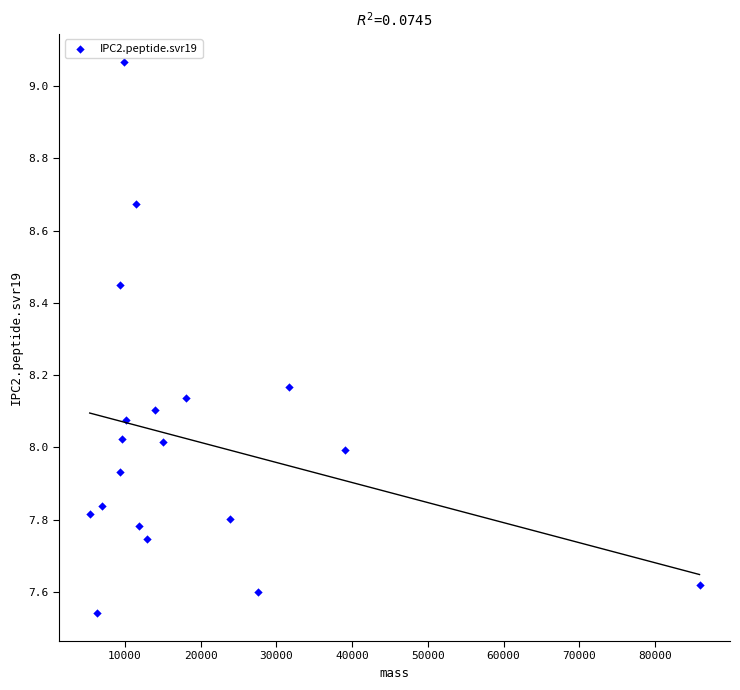

What is the range of Y values (max minus min)?

1.5